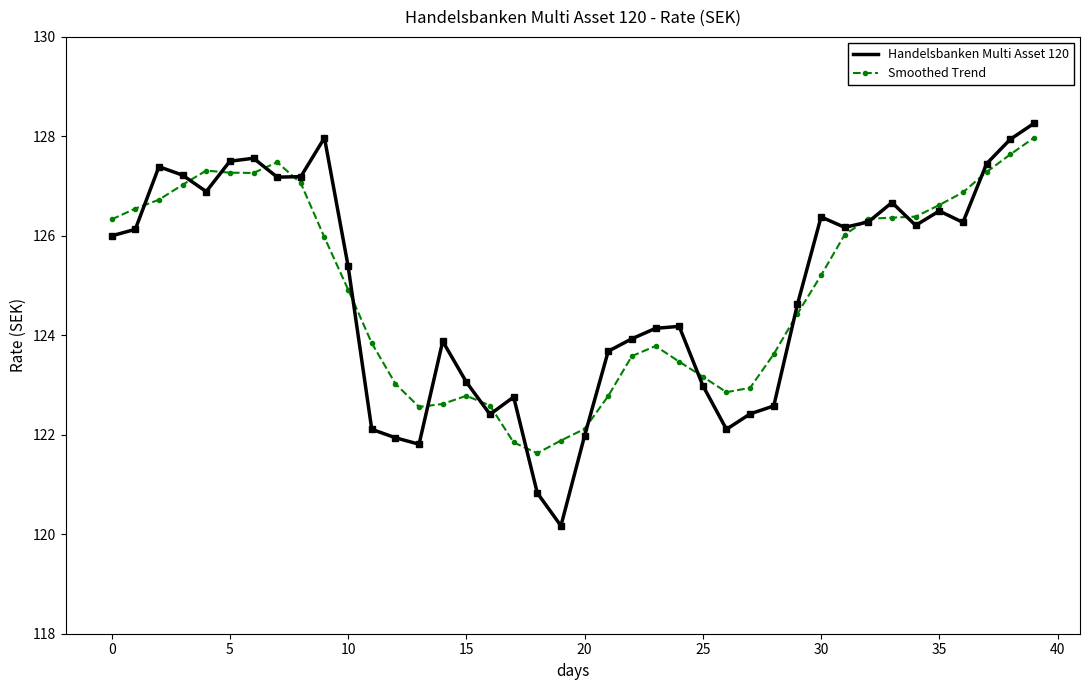

At how many categories does at least one series exceed 126?

20